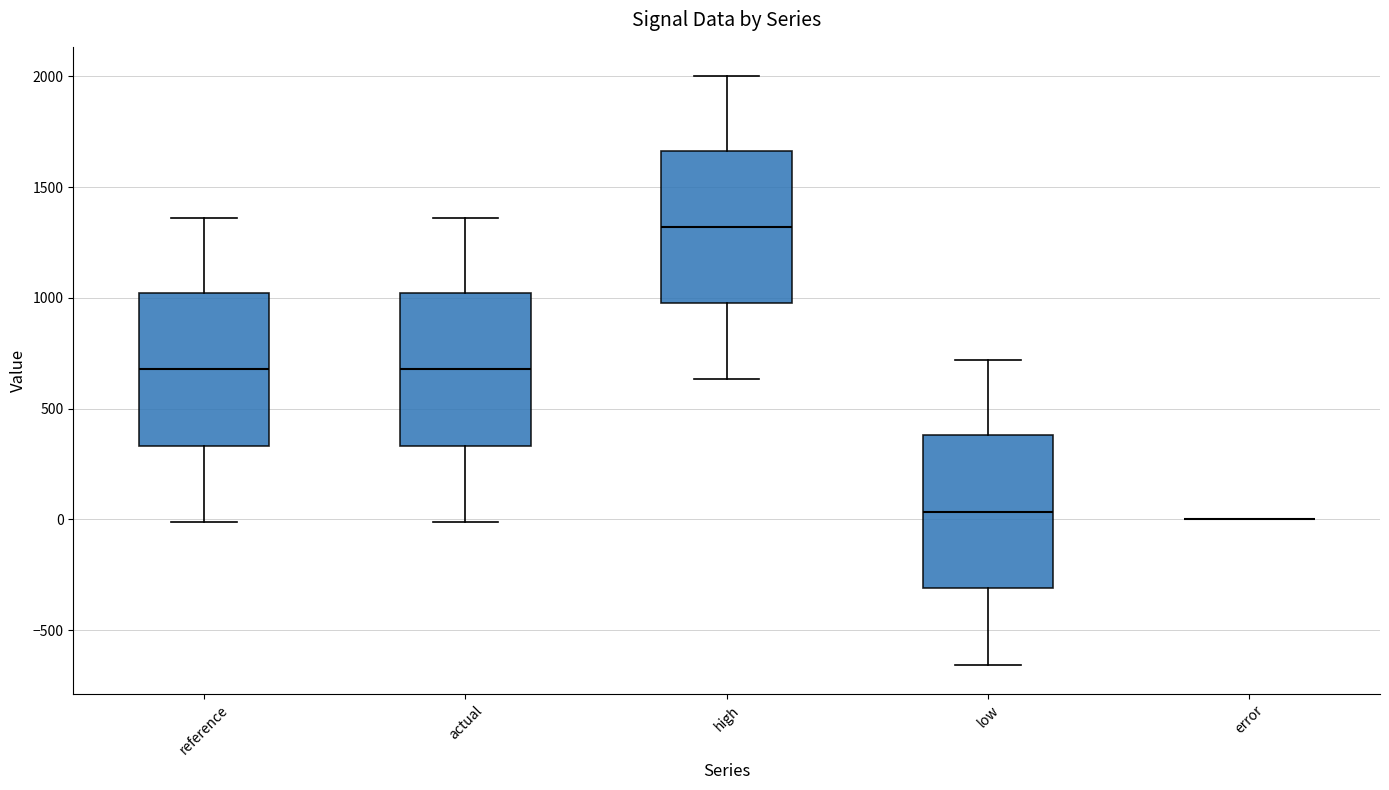

Reading left to right, read every box against the y-axis: the position of its median line, the range the box covers, and the ends of its whiskers. The values are not printed on the chart, so give them approximately, as read against the axis.

reference: median 700, box 350 to 1000, whiskers 0 to 1350
actual: median 700, box 350 to 1000, whiskers 0 to 1350
high: median 1300, box 1000 to 1650, whiskers 650 to 2000
low: median 50, box -300 to 400, whiskers -650 to 700
error: box collapsed to a line at 0, whiskers 0 to 0